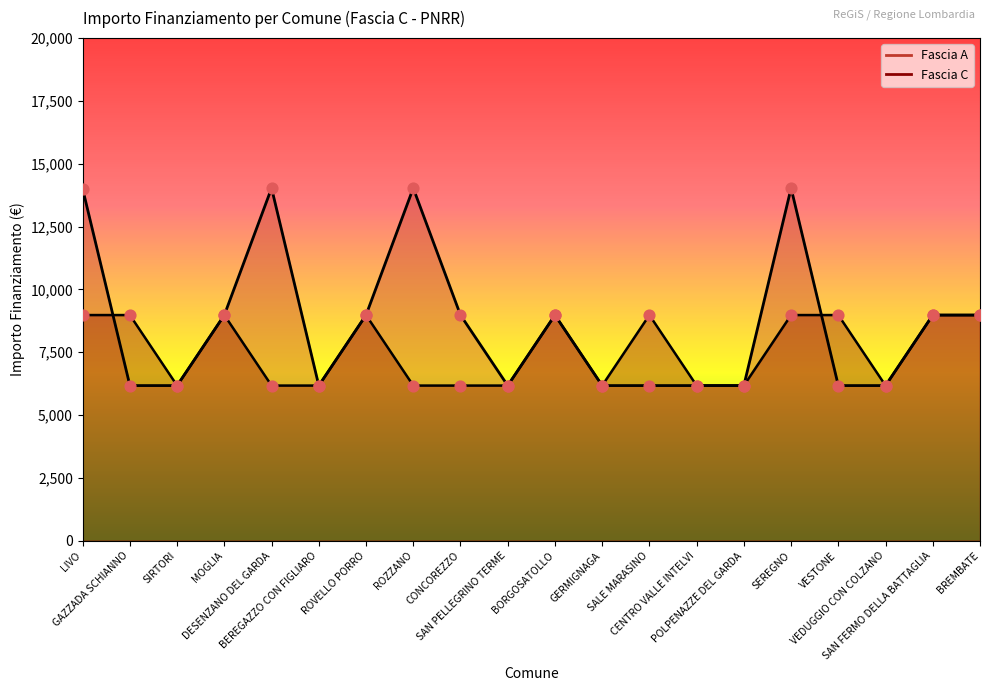

Is the value of Fascia C at ROZZANO greater than the value of Fascia A at POLPENAZZE DEL GARDA?

No